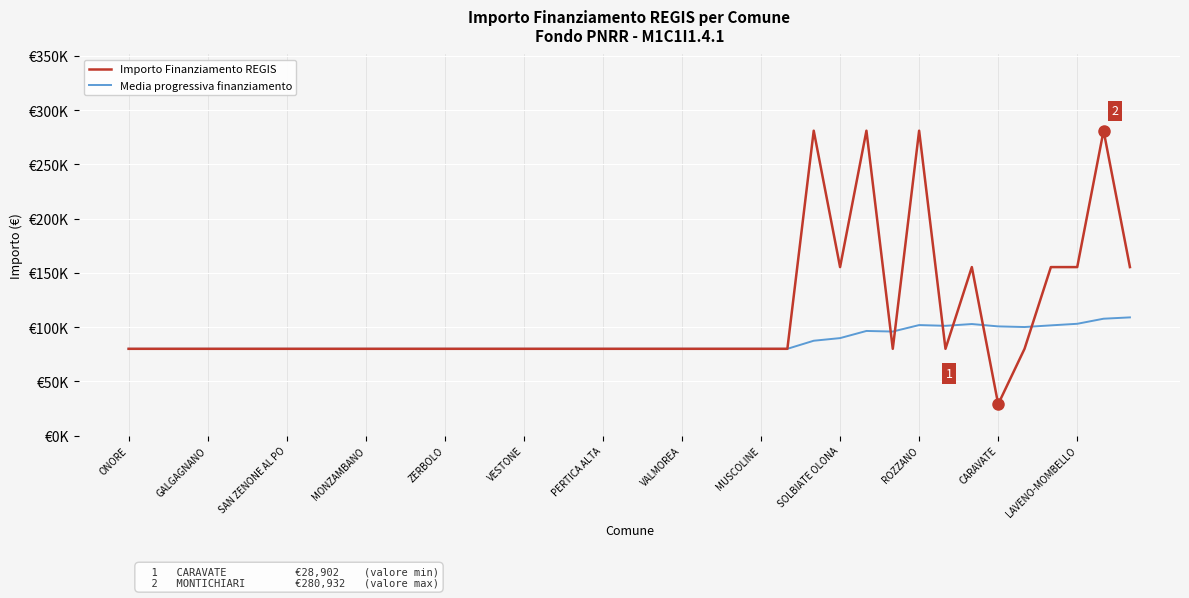

Does the chart have visible grid lines?

Yes